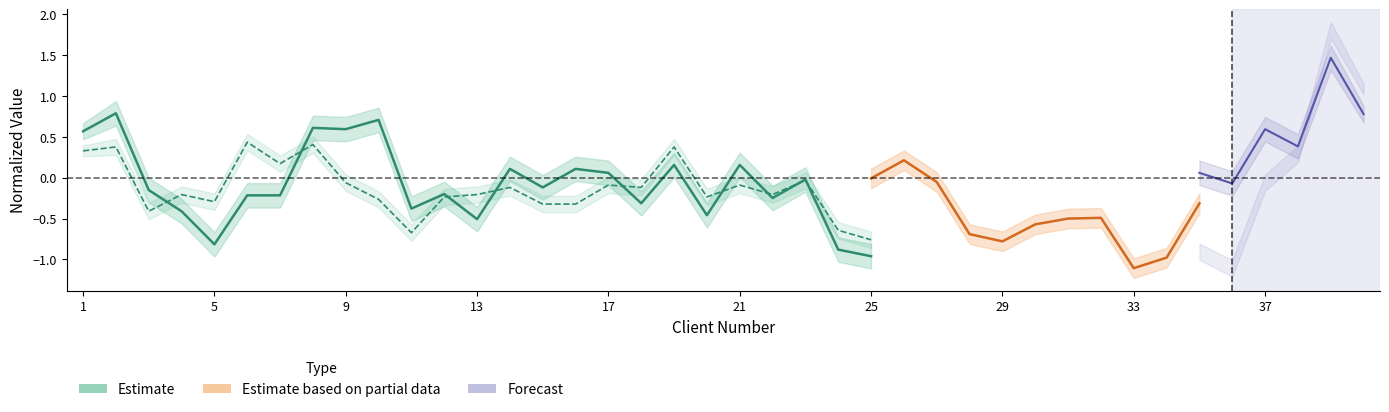

Is it true that the value at 21 is -0.3?

False